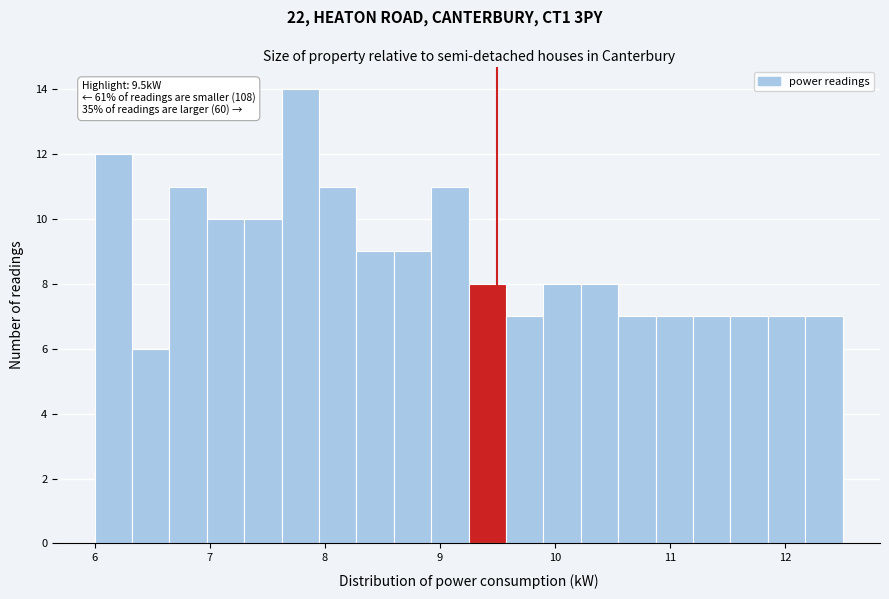

Read against the x-axis, roughly where is the centre of the tallest bar?

7.8